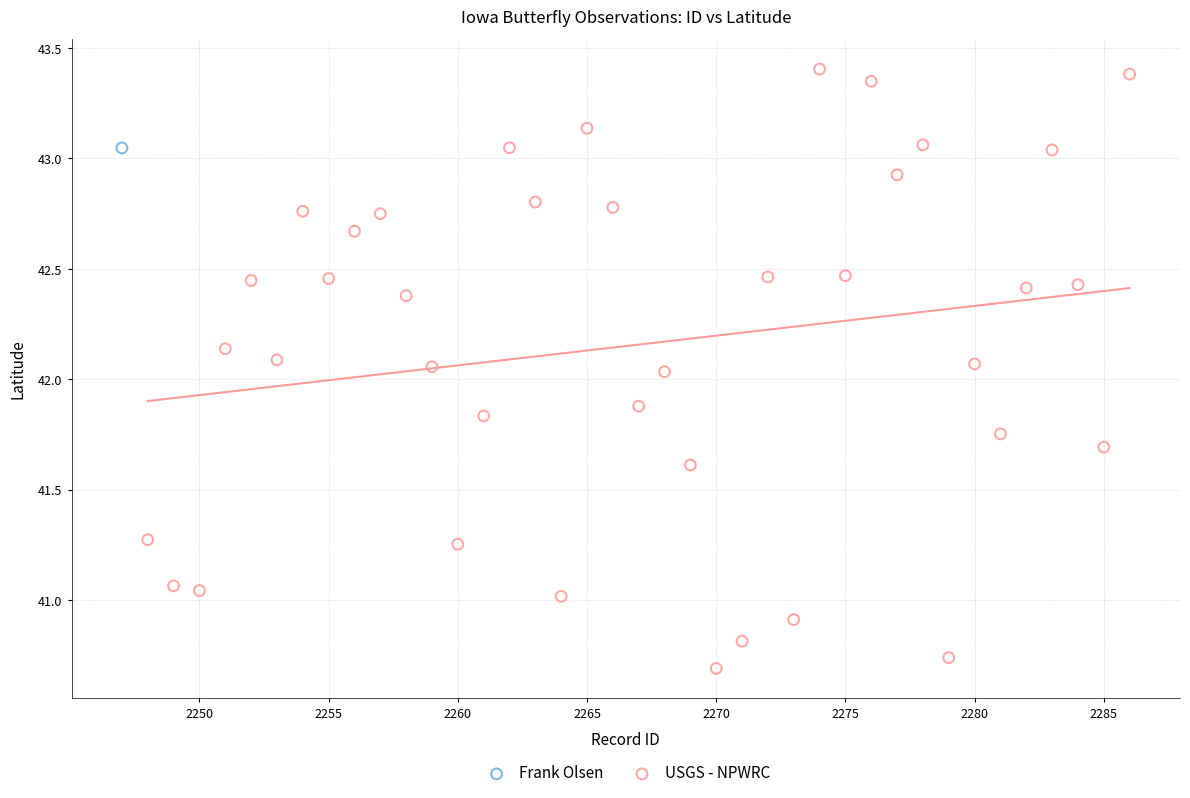

What are all the series names shown in the legend?

Frank Olsen, USGS - NPWRC